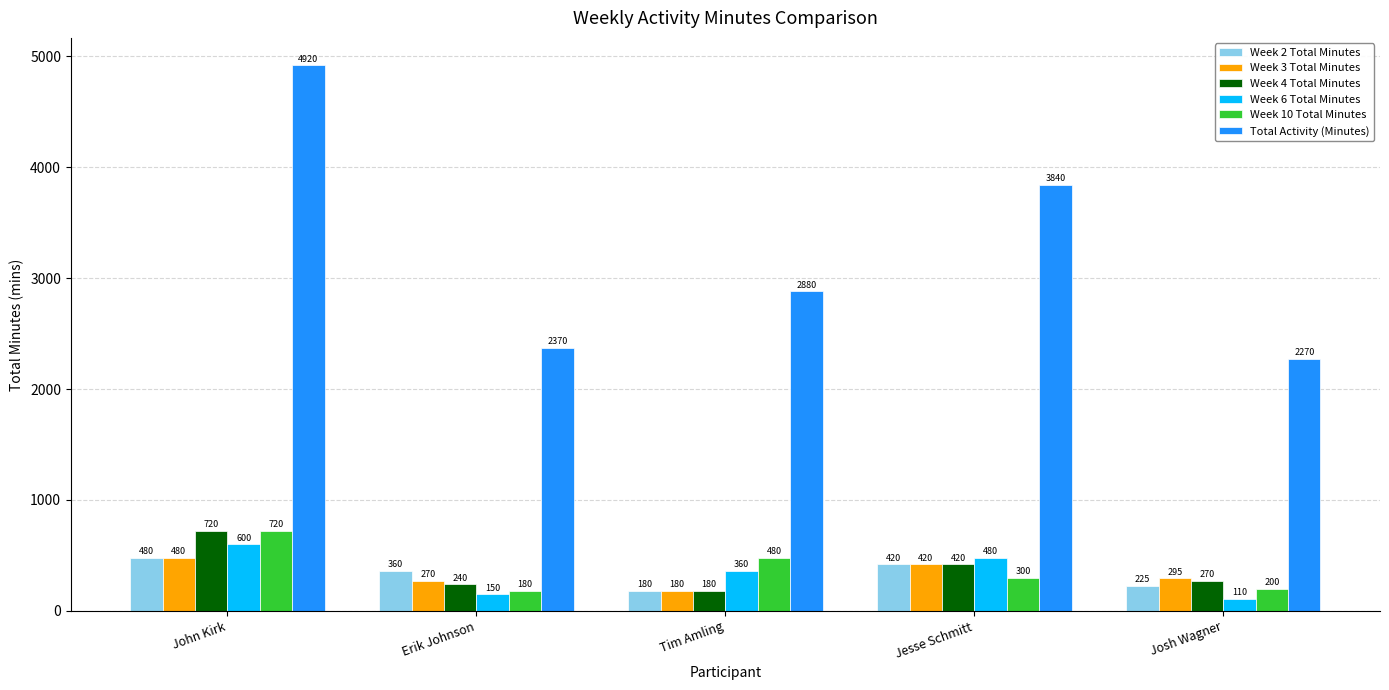

Rank the categories by Week 3 Total Minutes value from lowest to highest.

Tim Amling, Erik Johnson, Josh Wagner, Jesse Schmitt, John Kirk